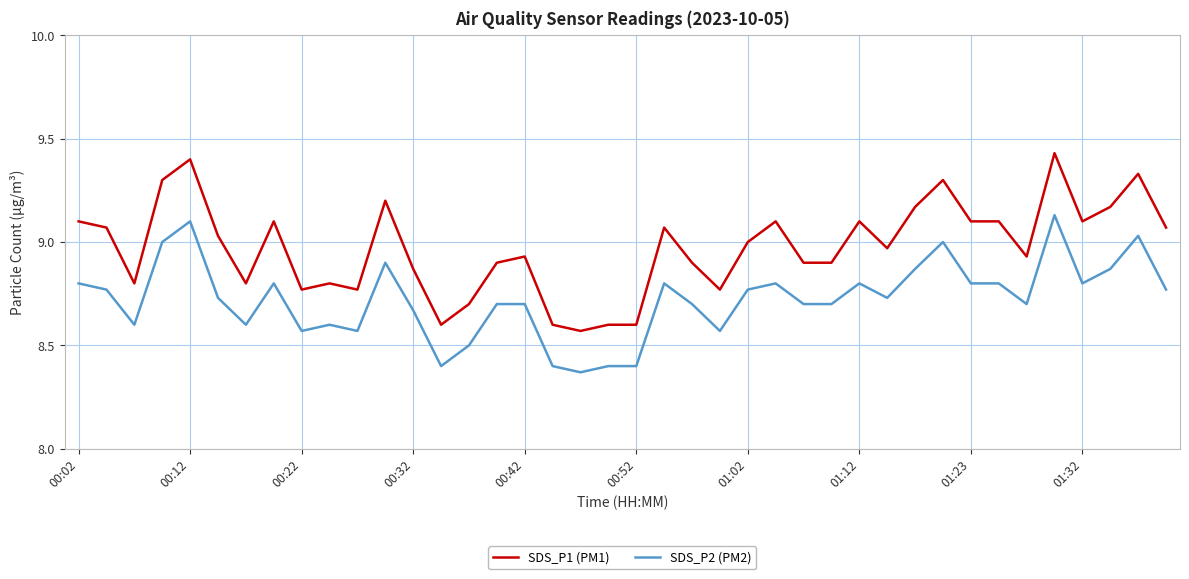

Which series has the largest range (max minus min)?

SDS_P1 (PM1)